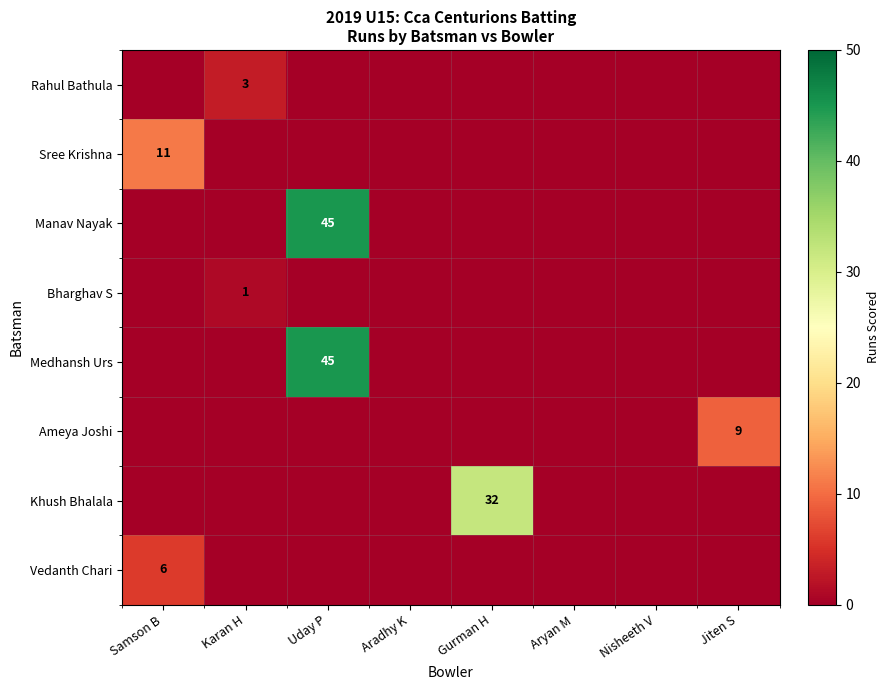

How many series are shown in this chart?

8